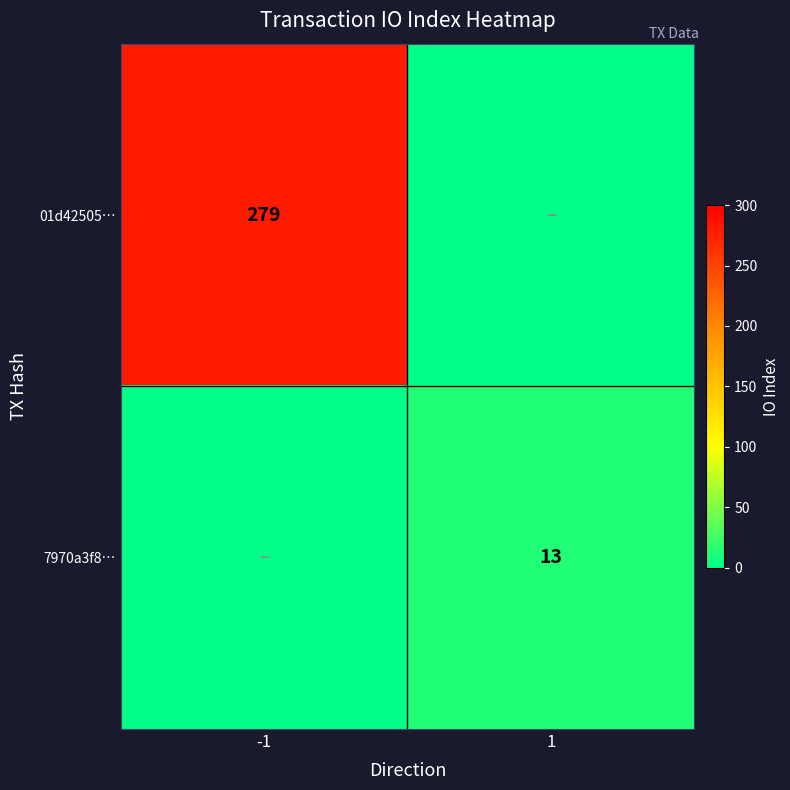

True or false: 7970a3f8… has a value of 13 at 1.

True